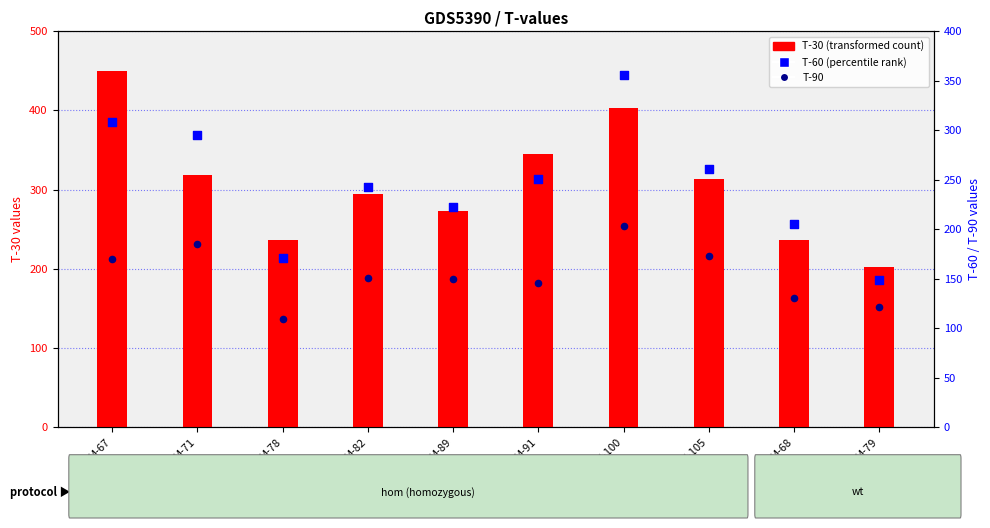

What are all the series names shown in the legend?

T-30, T-60, T-90